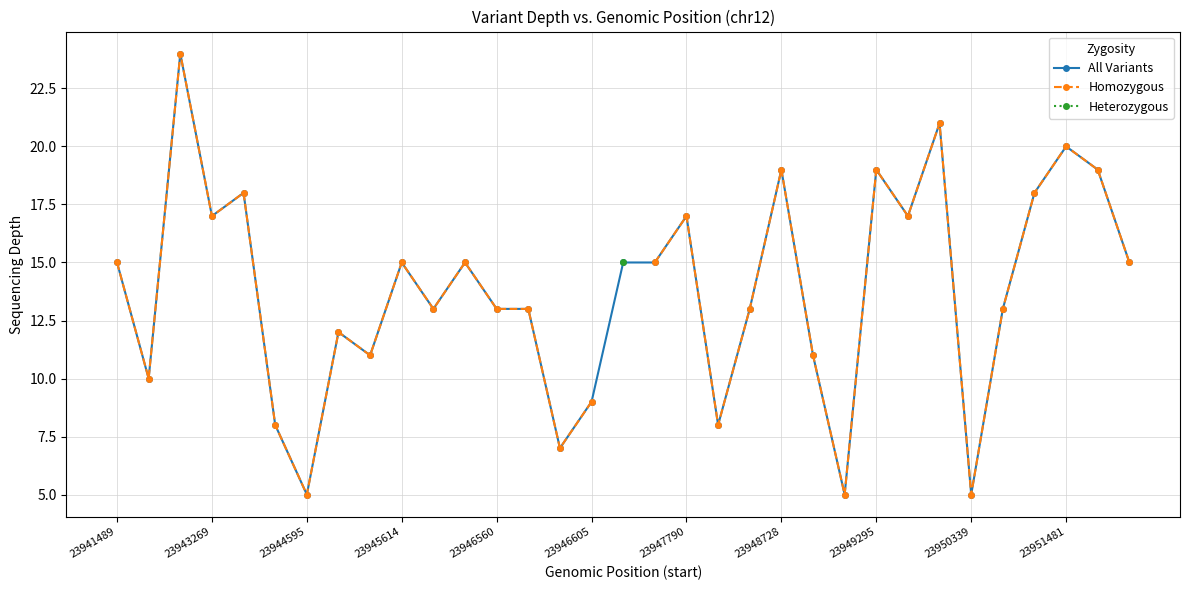

What is the minimum value for All Variants?

5